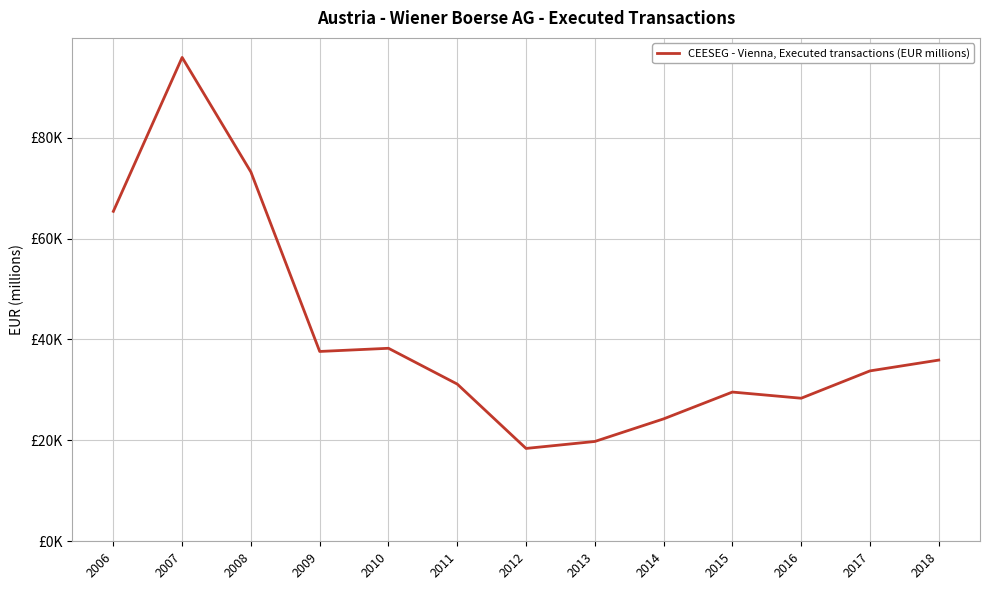

Does the chart have visible grid lines?

Yes